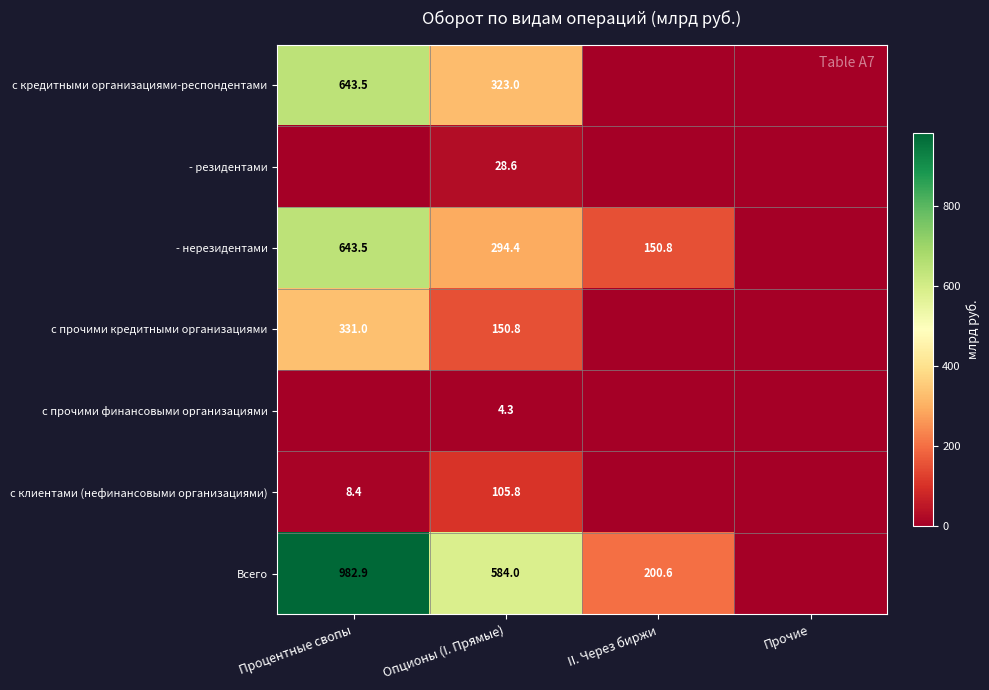

Which has a higher value, II. Через биржи or Процентные свопы?

Процентные свопы